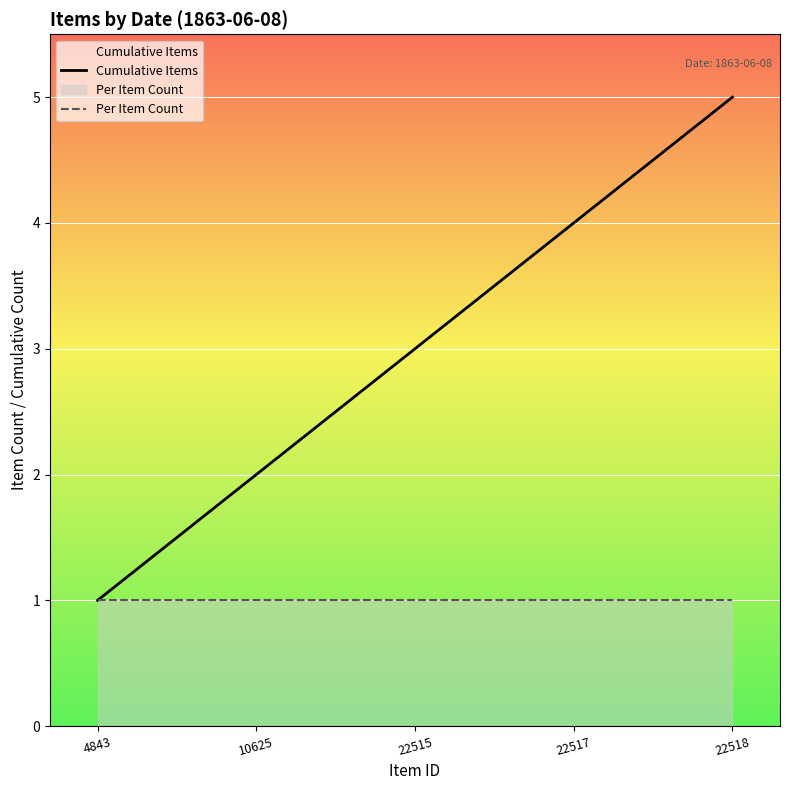

What is the difference between the highest and lowest values at 22517?

3